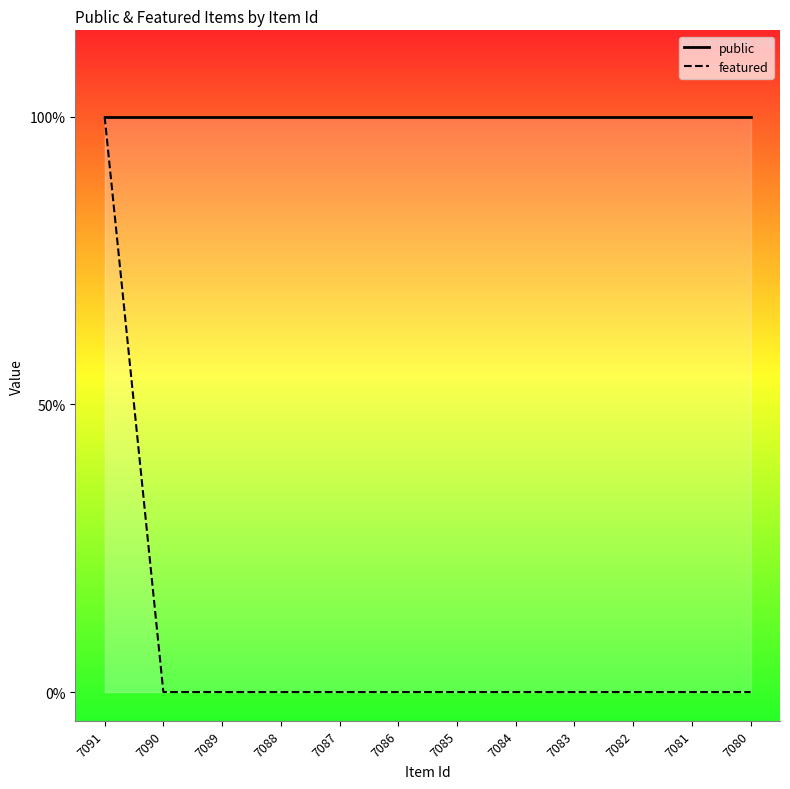

List the series in order of their peak value, lowest first.

public, featured